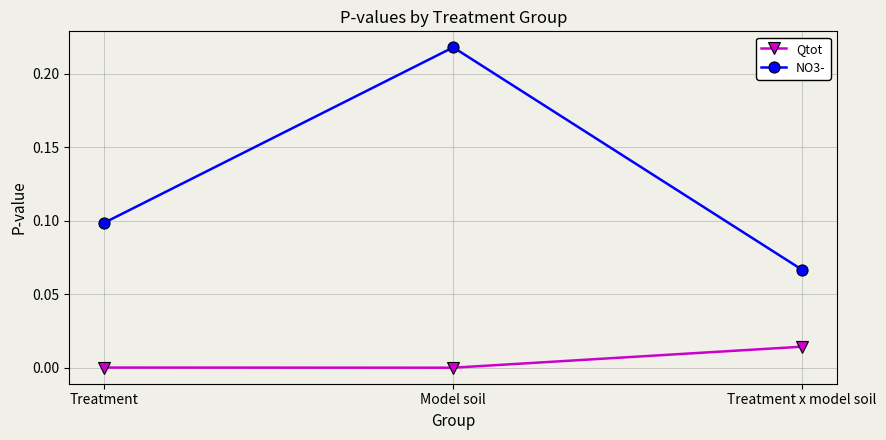

What is the label of the 1st point from the right?

Treatment x model soil